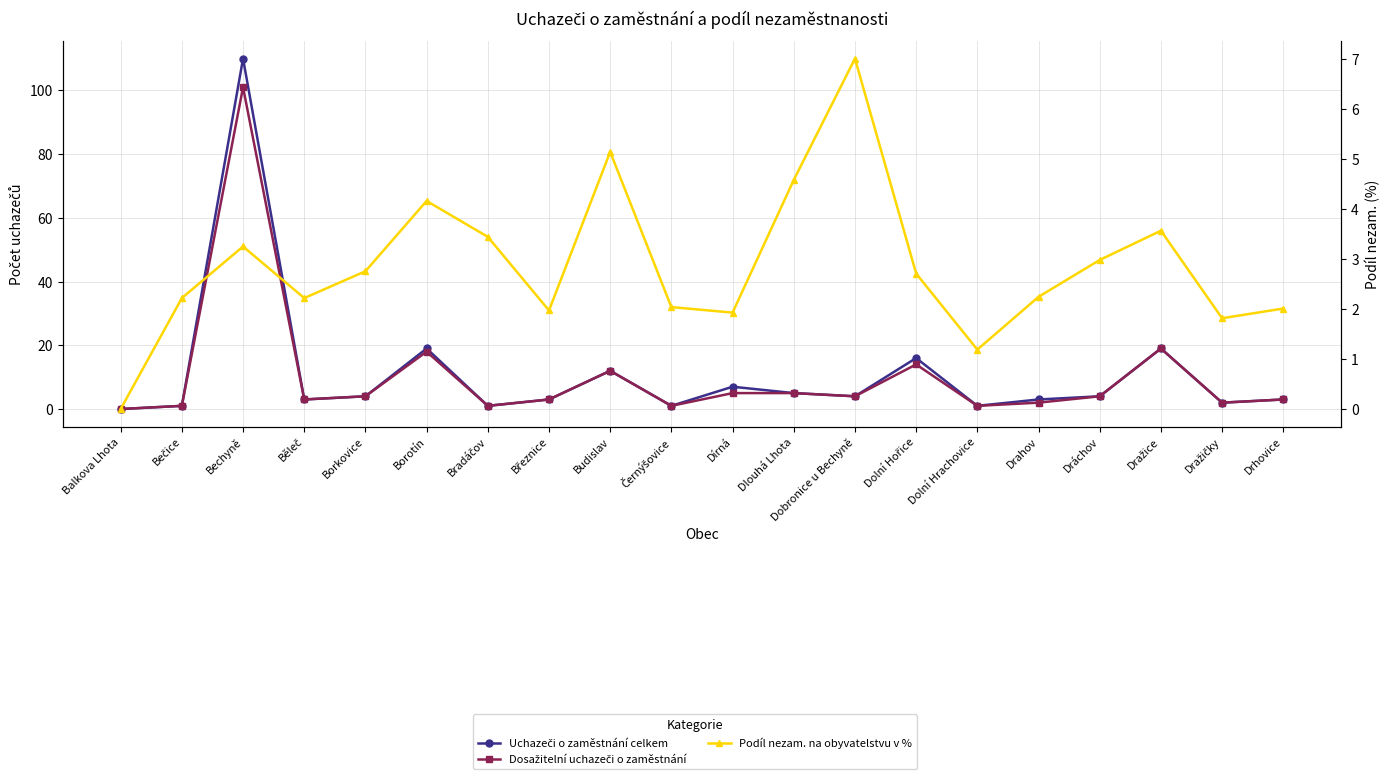

How many values in Dosažitelní uchazeči o zaměstnání are above zero?

19